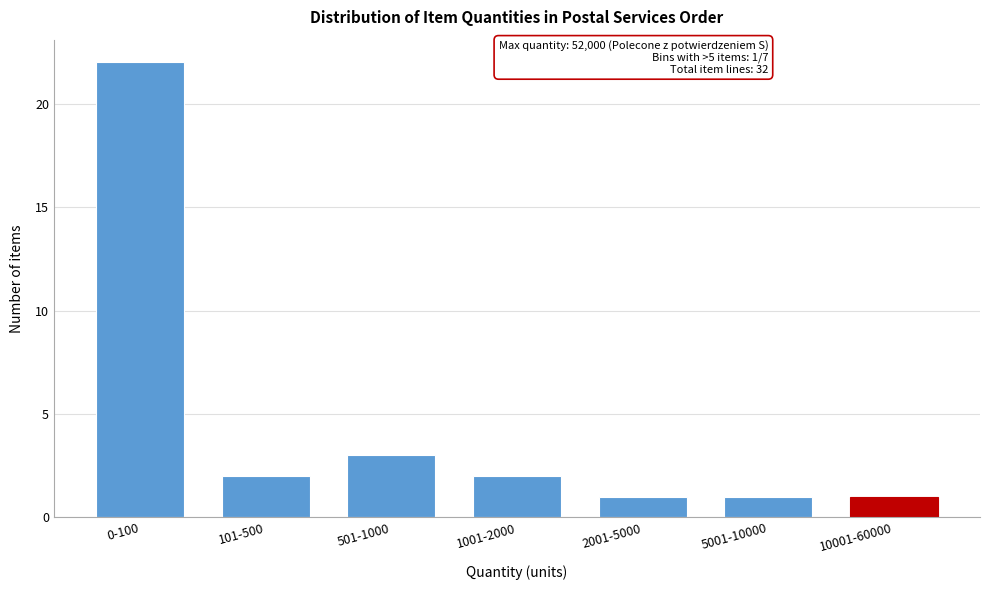

Reading left to right, extract all data points from this chart.

22	2	3	2	1	1	1